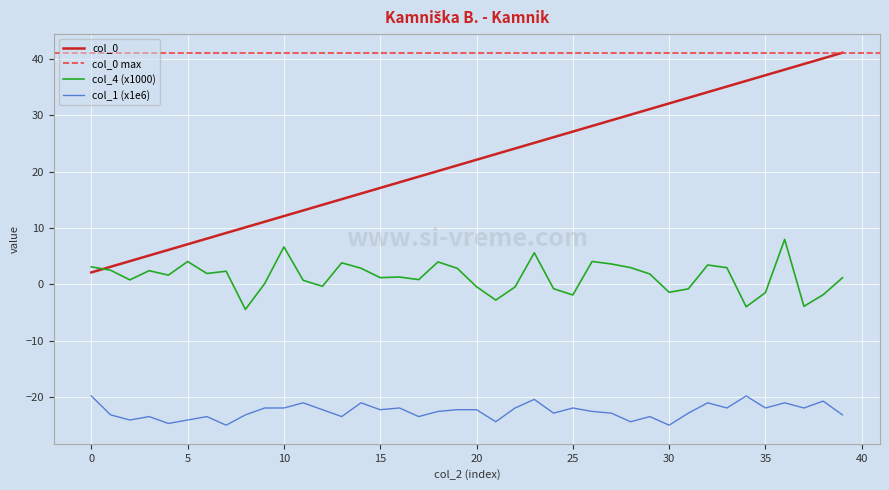

The value of col_0 at 14 is 8.5. True or false?

False